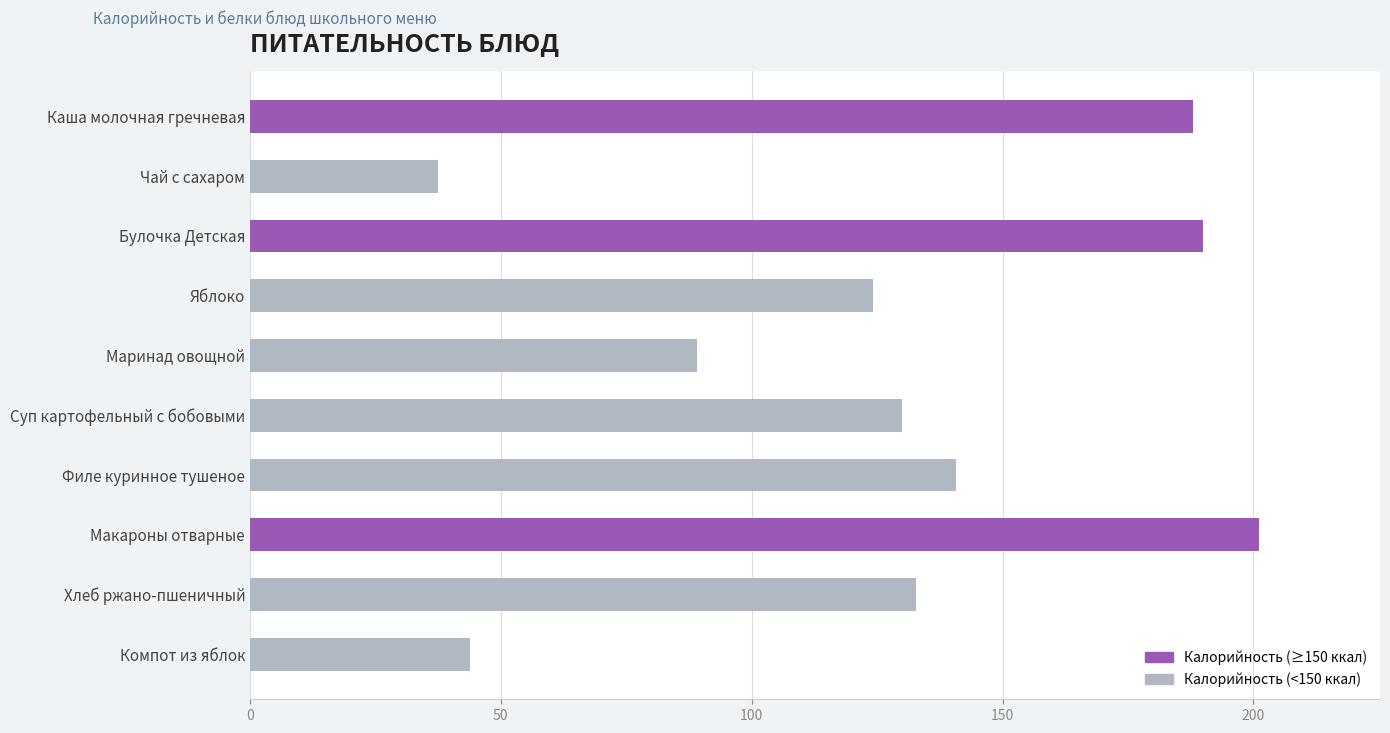

The chart shows a value of 40.5 at Яблоко. True or false?

False